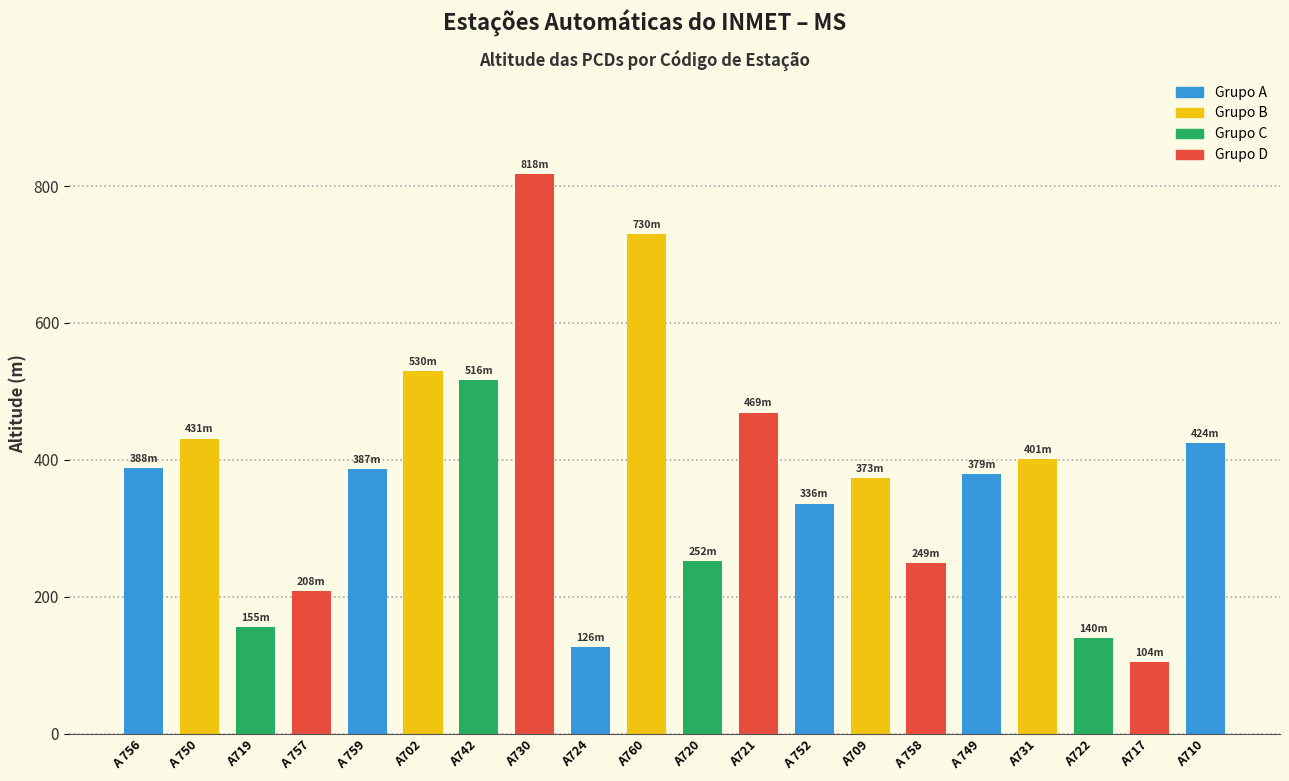

True or false: the data shows 1187.7 at A730.

False